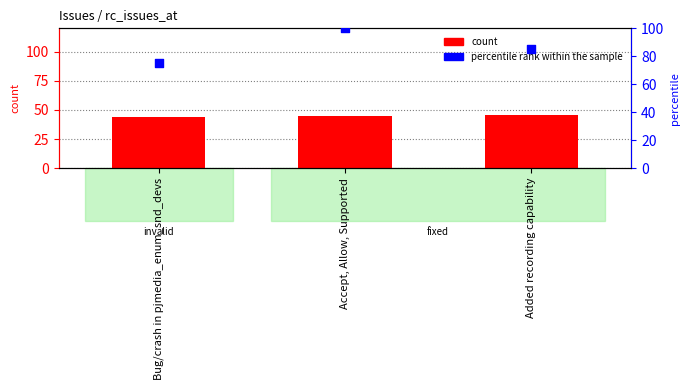

Is the value of percentile rank within the sample at Bug/crash in pjmedia_enum_snd_devs greater than the value of count at Bug/crash in pjmedia_enum_snd_devs?

Yes